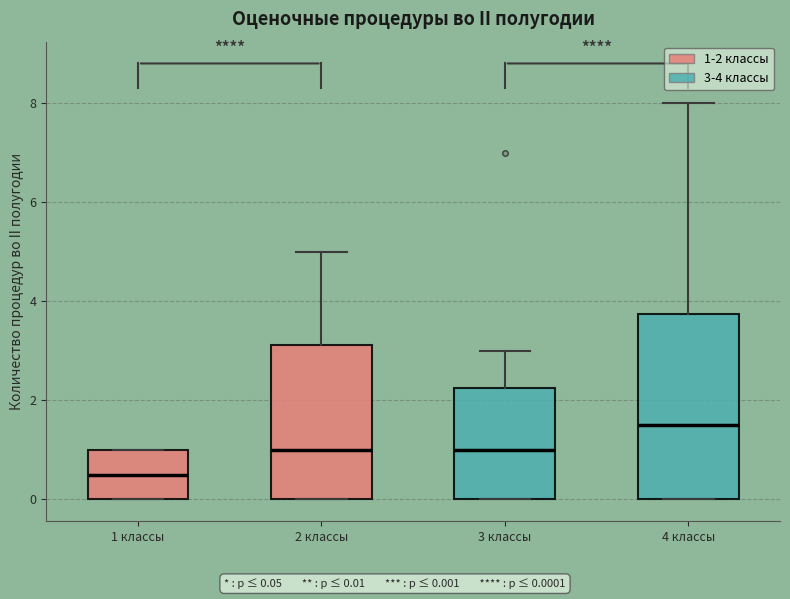

Where does the median line of the box for 3 классы sit on the y-axis? The values are not printed on the chart, so give them approximately, as read against the axis.

1.0